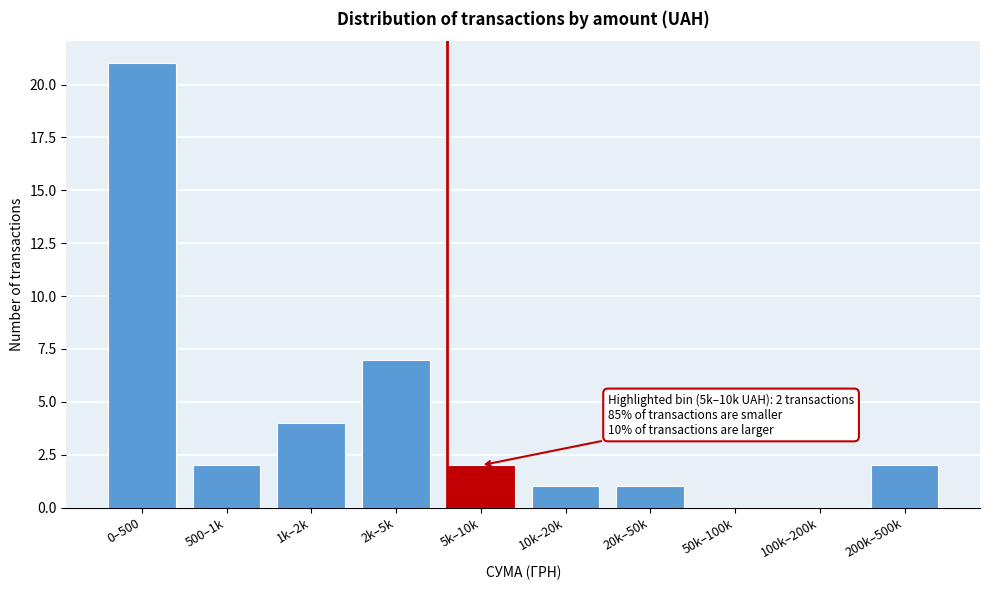

Reading left to right, transcribe all the data shown in this chart.

0–500=21	500–1k=2	1k–2k=4	2k–5k=7	5k–10k=2	10k–20k=1	20k–50k=1	50k–100k=0	100k–200k=0	200k–500k=2